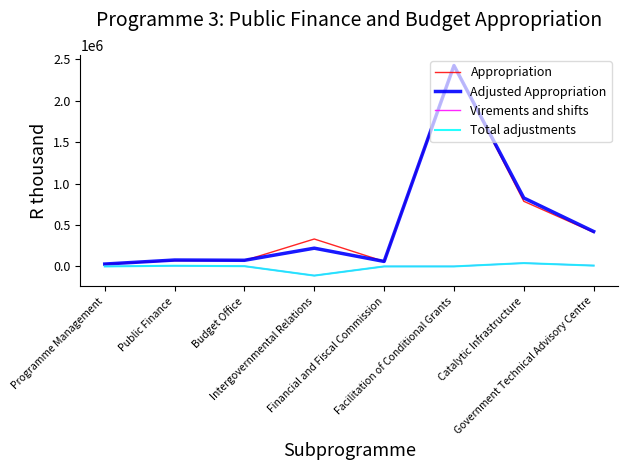

True or false: Virements and shifts and Total adjustments cross at least once.

False